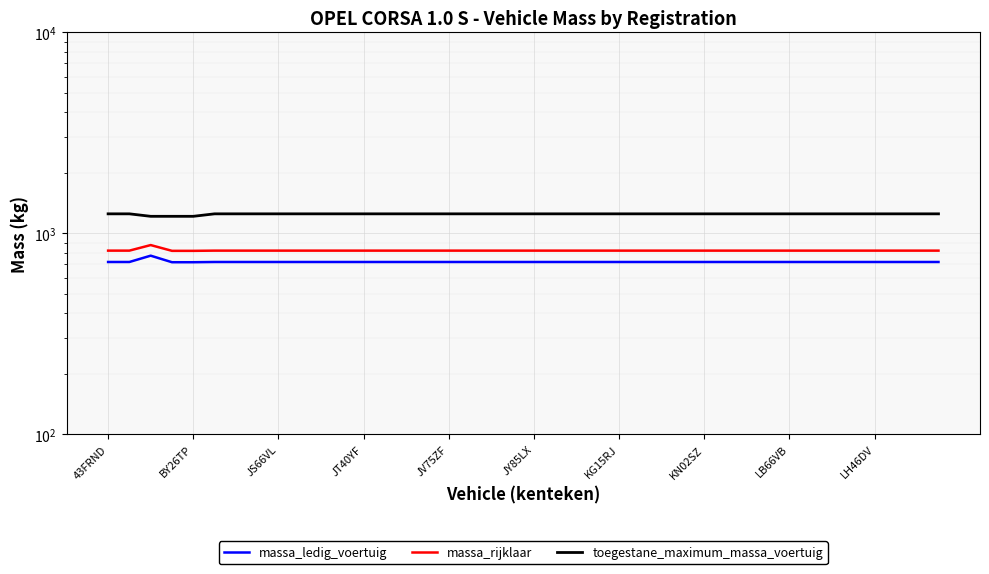

At which label is toegestane_maximum_massa_voertuig closest to 1232?

JS66VL